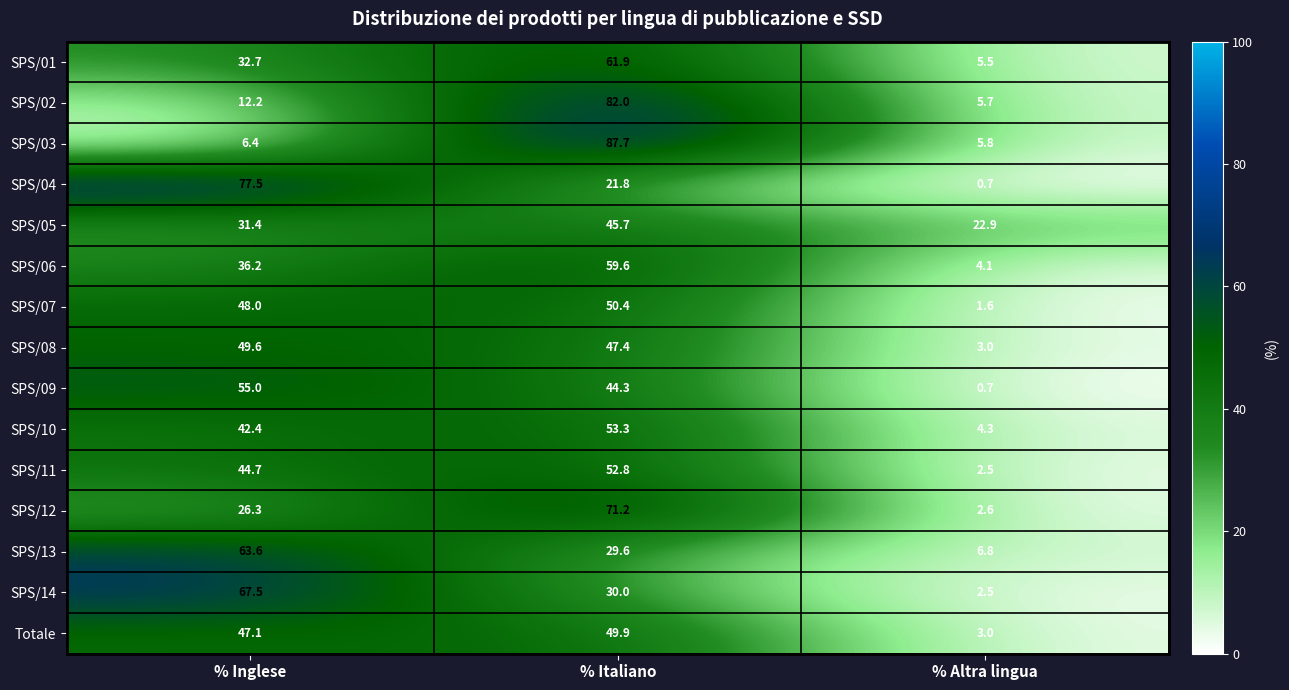

What is the total value across all series at % Italiano?

787.6